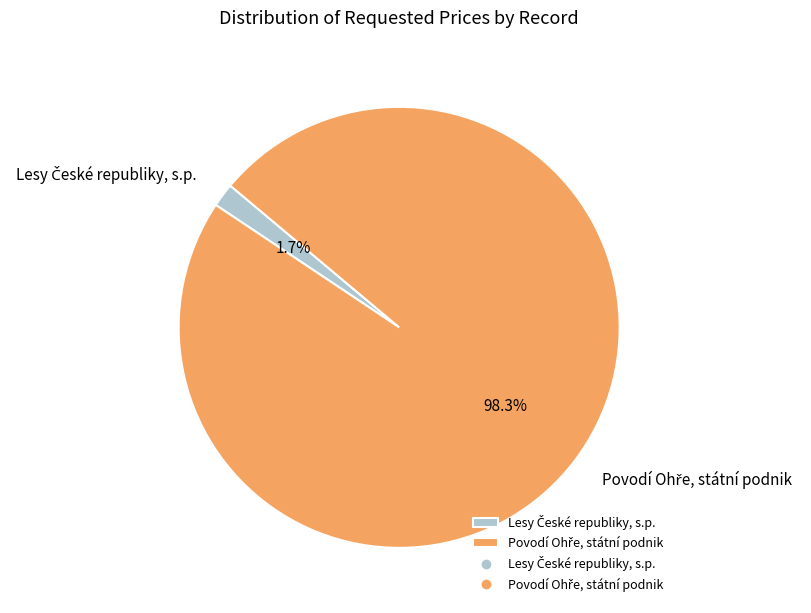

Is there any slice that represents more than half of the pie?

Yes